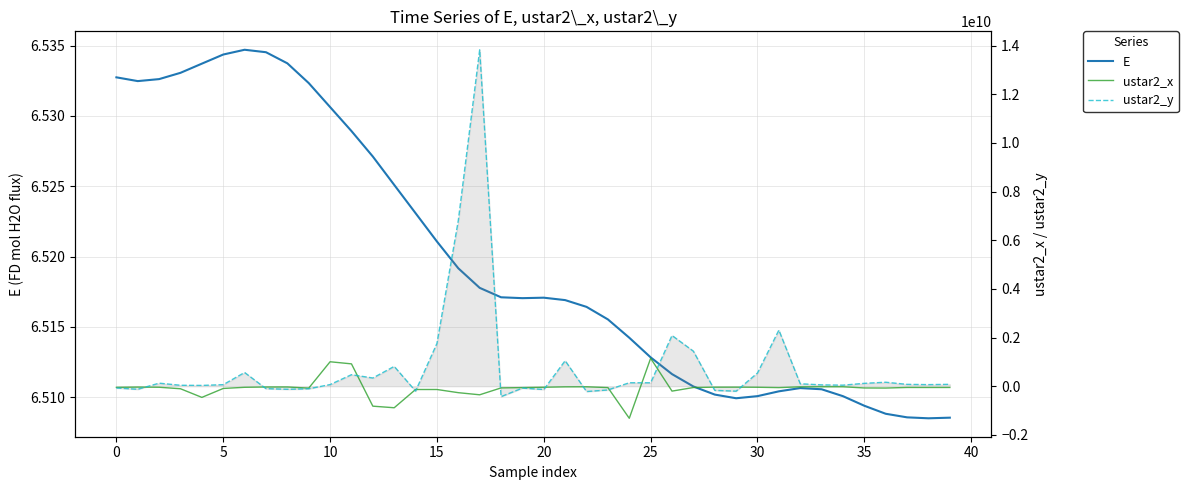

The value of E at 39 is 3.5. True or false?

False